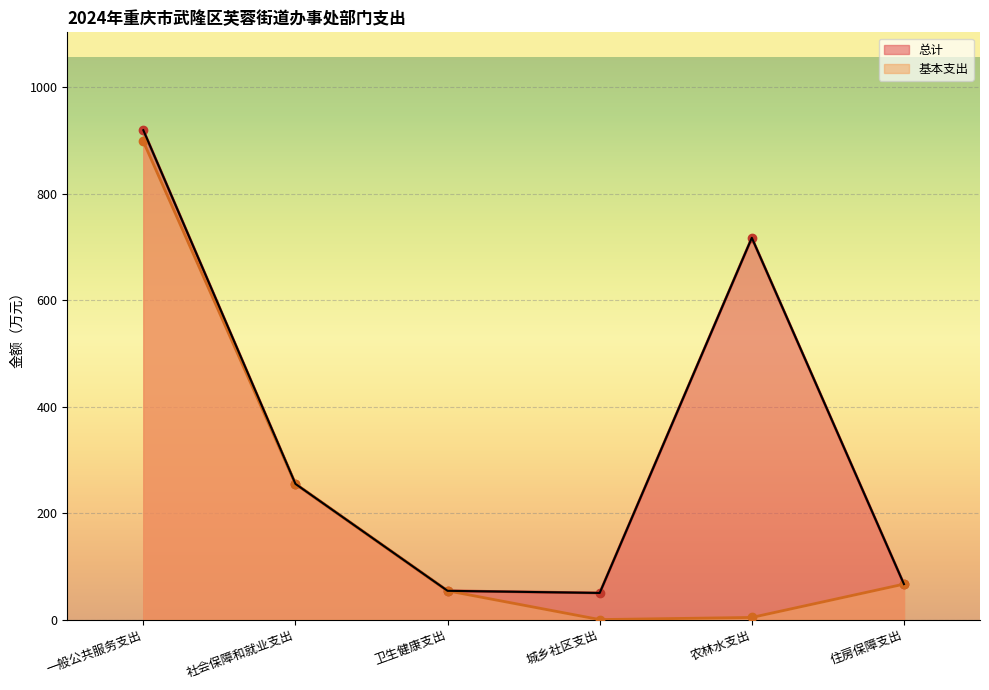

How many positive values does the 基本支出 series have?

5